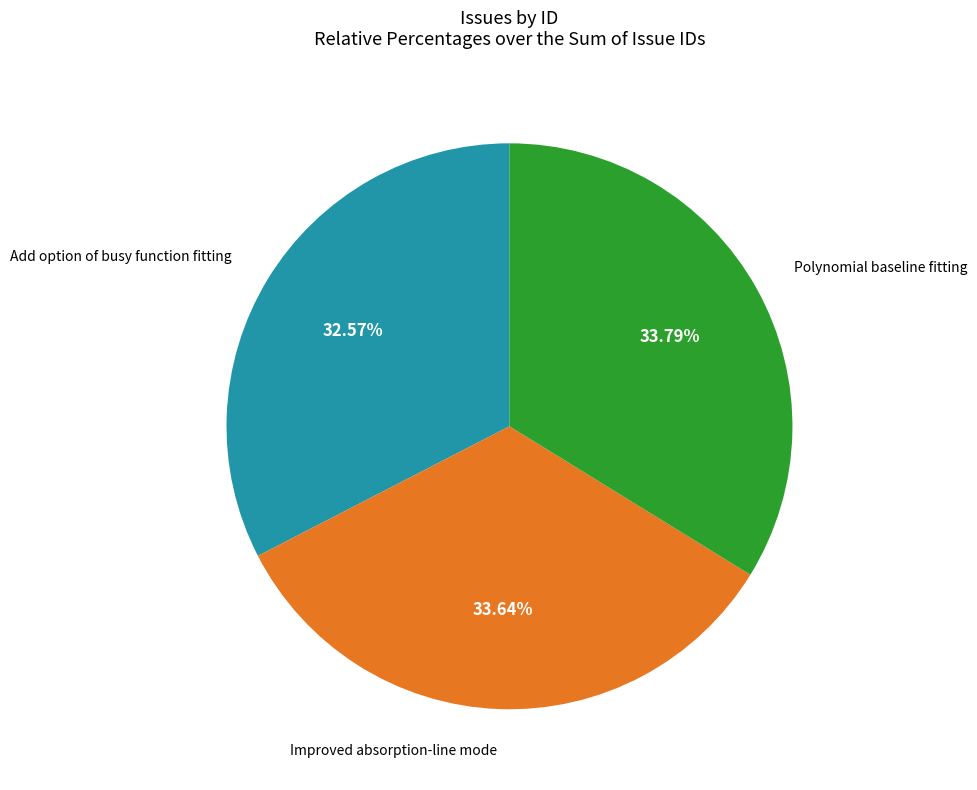

Does any single category account for the majority?

No